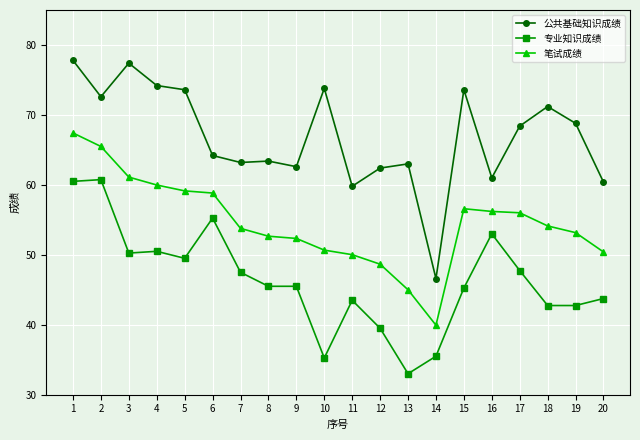

The 公共基础知识成绩 series shows 77.8 at 1. True or false?

True